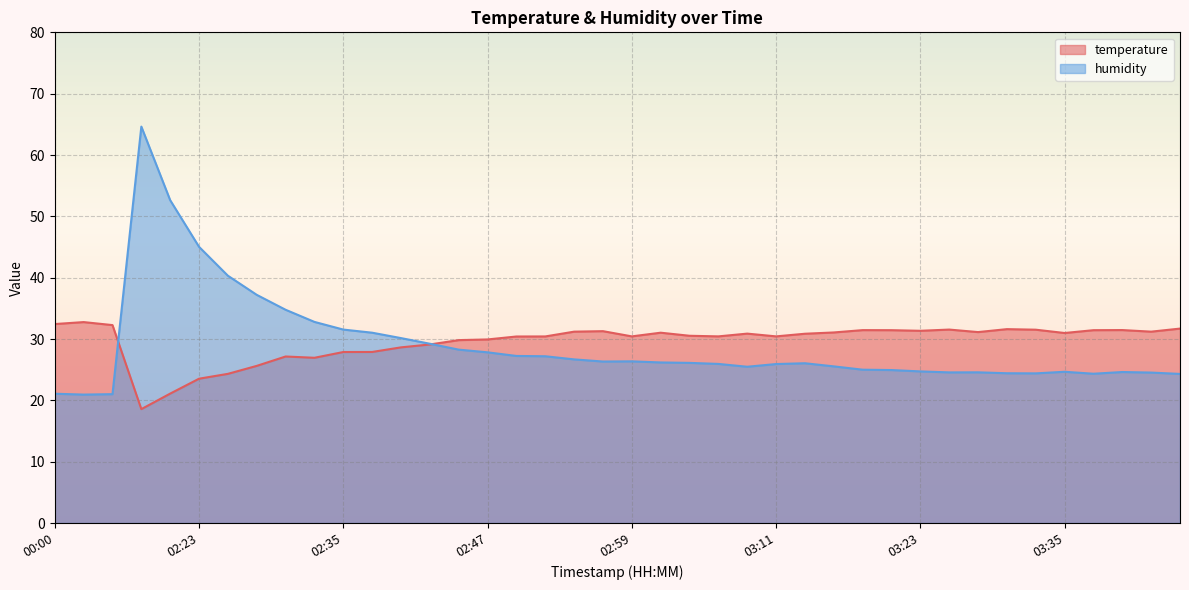

Reading left to right, transcribe all the data shown in this chart.

temperature: 00:00=32.4	00:03=32.8	00:05=32.3	02:18=18.6	02:20=21.1	02:23=23.5	02:25=24.3	02:28=25.6	02:30=27.1	02:32=26.9	02:35=27.9	02:37=27.9	02:40=28.6	02:42=29.1	02:44=29.8	02:47=29.9	02:49=30.4	02:52=30.4	02:54=31.2	02:57=31.3	02:59=30.4	03:01=31.0	03:04=30.5	03:06=30.4	03:09=30.9	03:11=30.4	03:14=30.9	03:16=31.1	03:18=31.4	03:21=31.4	03:23=31.3	03:26=31.5	03:28=31.1	03:30=31.6	03:33=31.5	03:35=31.0	03:38=31.4	03:40=31.5	03:43=31.2	03:45=31.7
humidity: 00:00=21.1	00:03=20.9	00:05=21.0	02:18=64.6	02:20=52.6	02:23=45.0	02:25=40.3	02:28=37.2	02:30=34.8	02:32=32.8	02:35=31.5	02:37=31.0	02:40=30.1	02:42=29.2	02:44=28.3	02:47=27.8	02:49=27.2	02:52=27.2	02:54=26.7	02:57=26.3	02:59=26.4	03:01=26.2	03:04=26.1	03:06=25.9	03:09=25.5	03:11=25.9	03:14=26.1	03:16=25.5	03:18=25.0	03:21=24.9	03:23=24.7	03:26=24.6	03:28=24.6	03:30=24.4	03:33=24.4	03:35=24.7	03:38=24.3	03:40=24.6	03:43=24.5	03:45=24.3